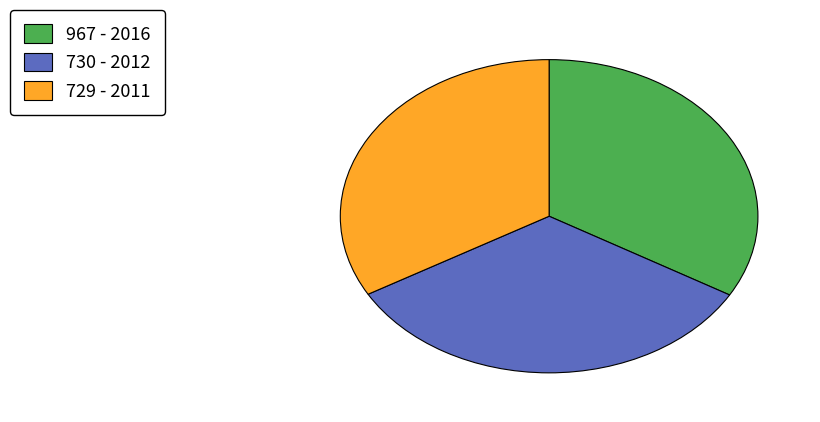

The 967 slice represents 43% of the pie. True or false?

False